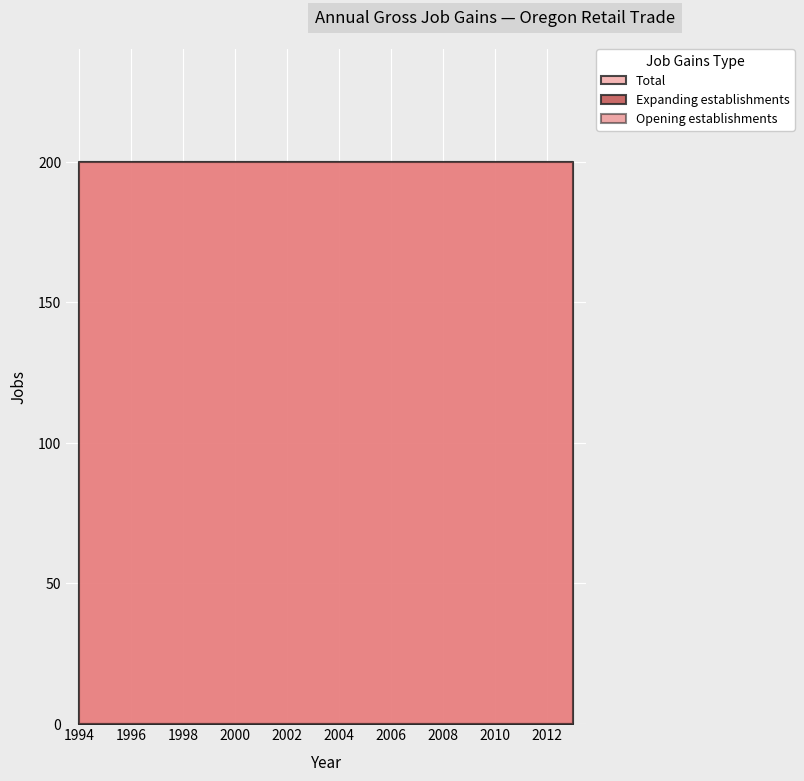

List the series in order of their peak value, lowest first.

Expanding establishments, Total, Opening establishments